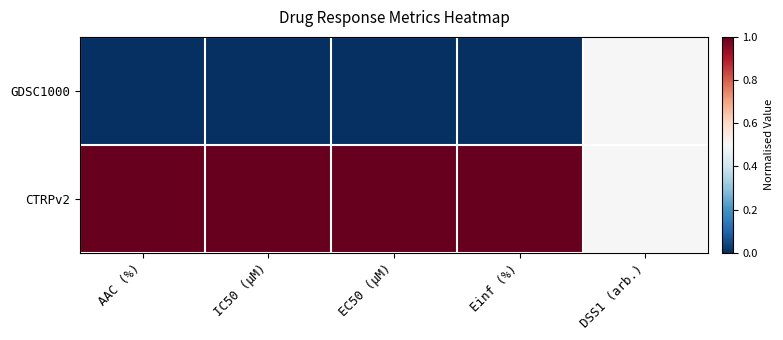

Which series changed the most between IC50 (µM) and DSS1 (arb.)?

GDSC1000